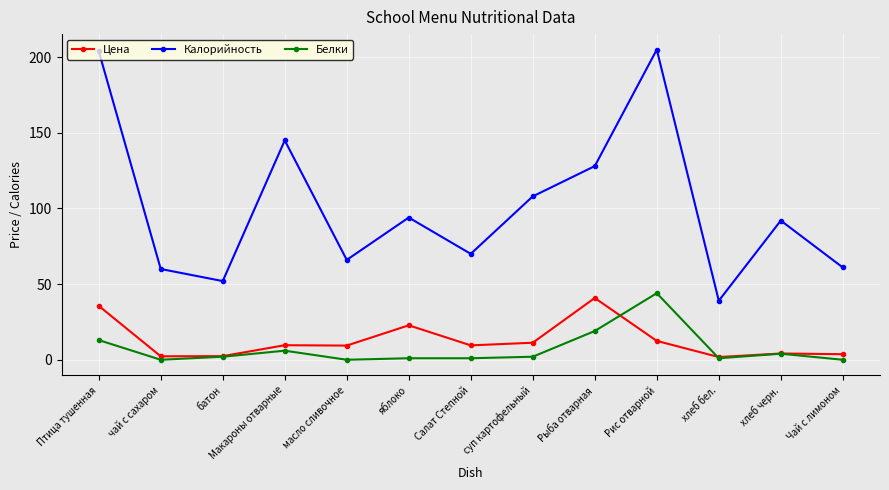

What position from the left is суп картофельный?

8